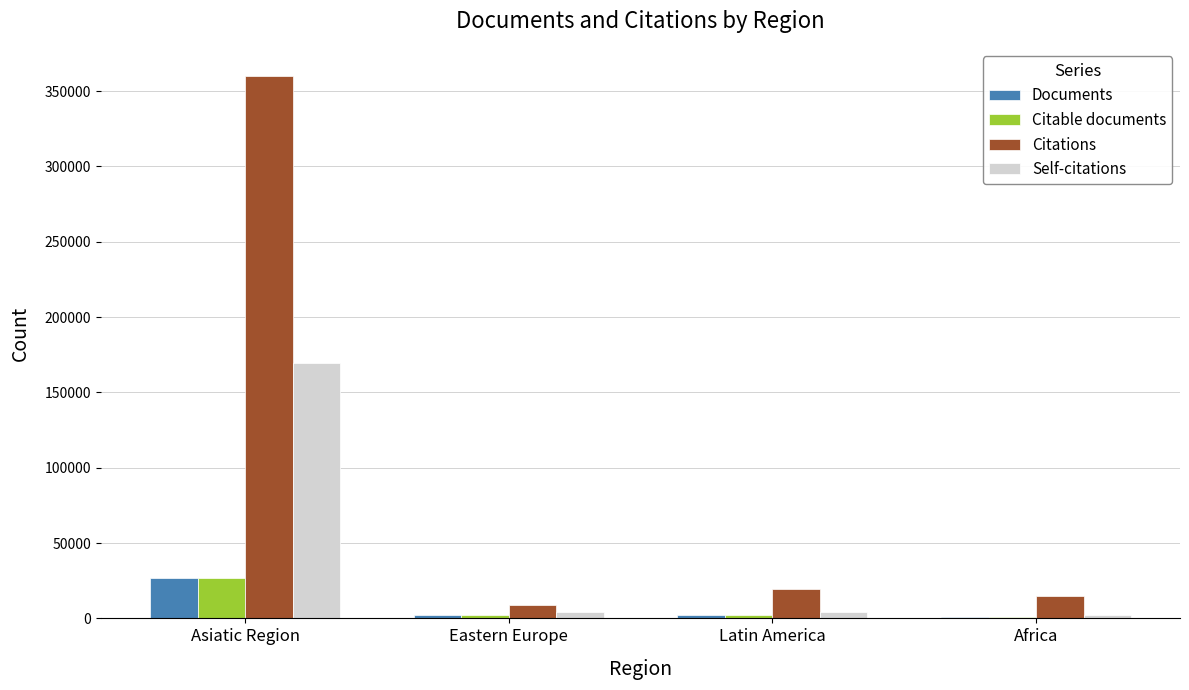

Is it true that Documents equals 26995 at Asiatic Region?

True